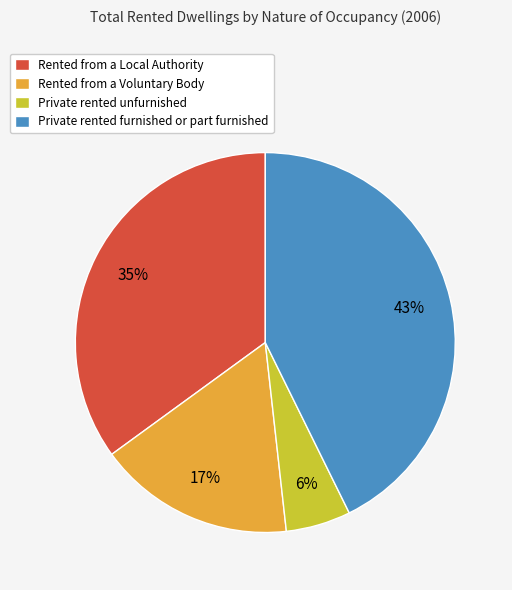

Is the sum of Rented from a Local Authority and Private rented unfurnished greater than half?

No